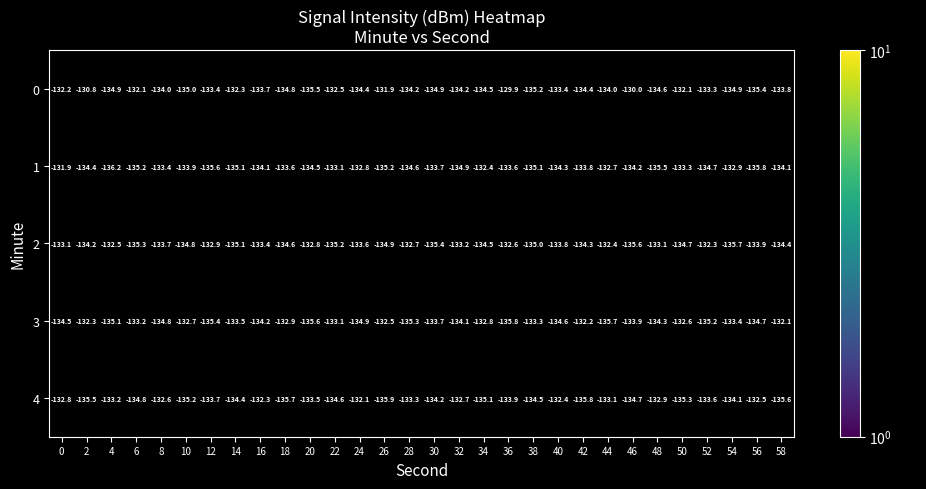

Is it true that 1 equals -136.2 at 4?

True